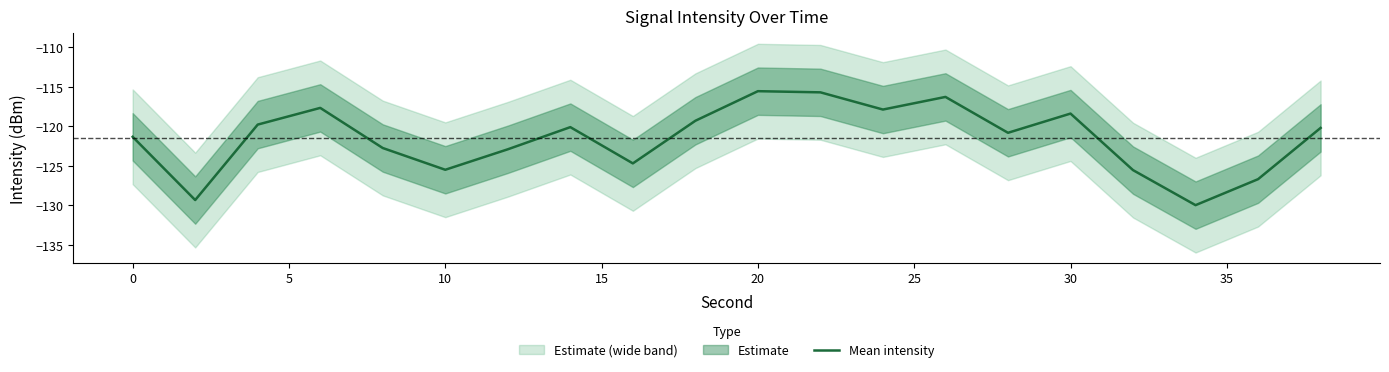

What is the minimum value for Mean intensity?

-130.0